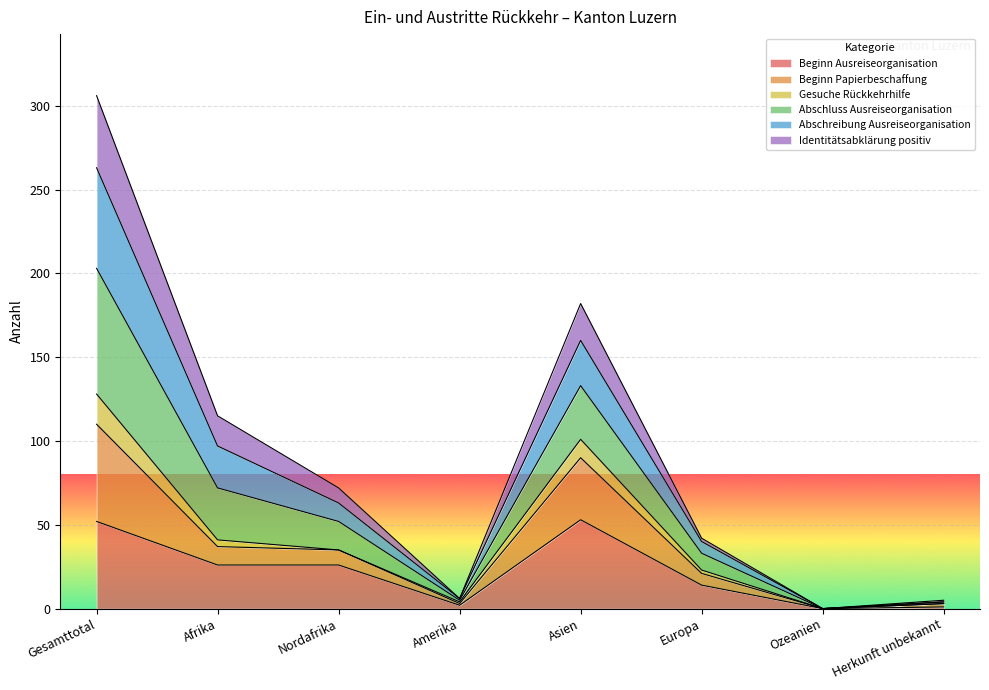

What is the difference between the maximum and minimum values in the Beginn Ausreiseorganisation series?

53